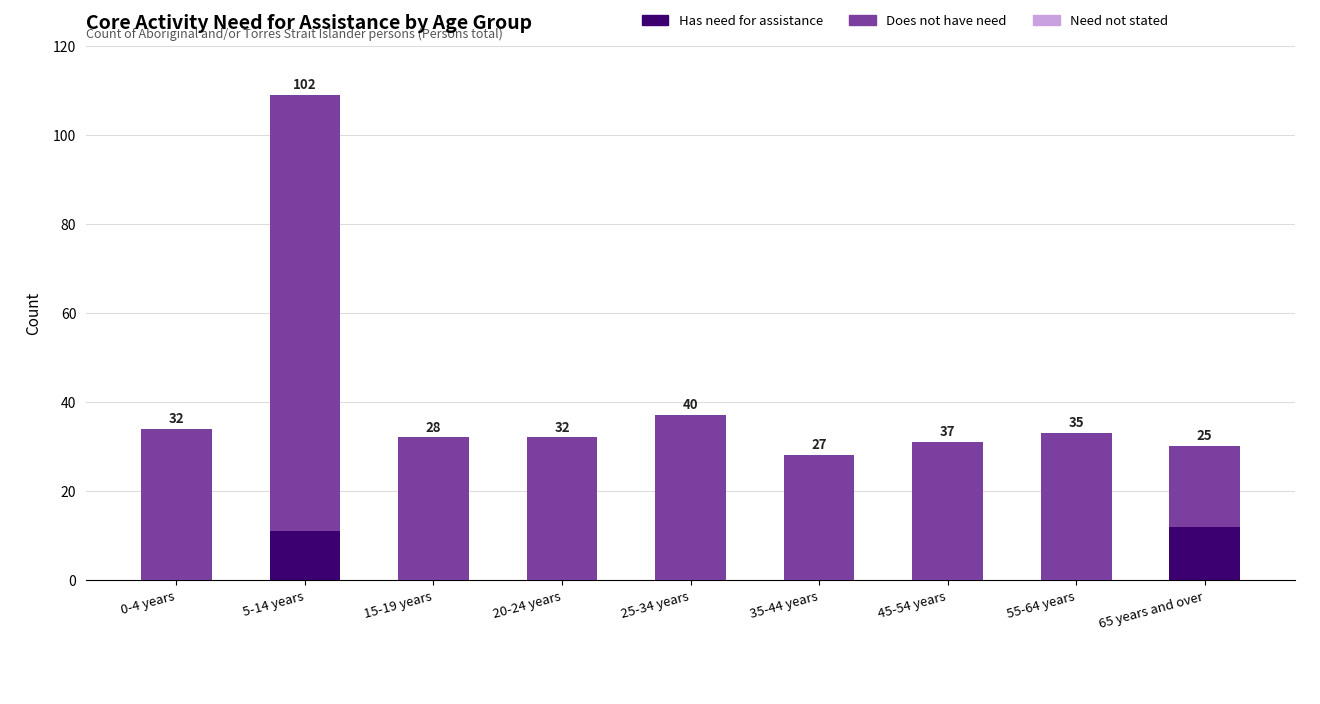

What position from the left is 0-4 years?

1